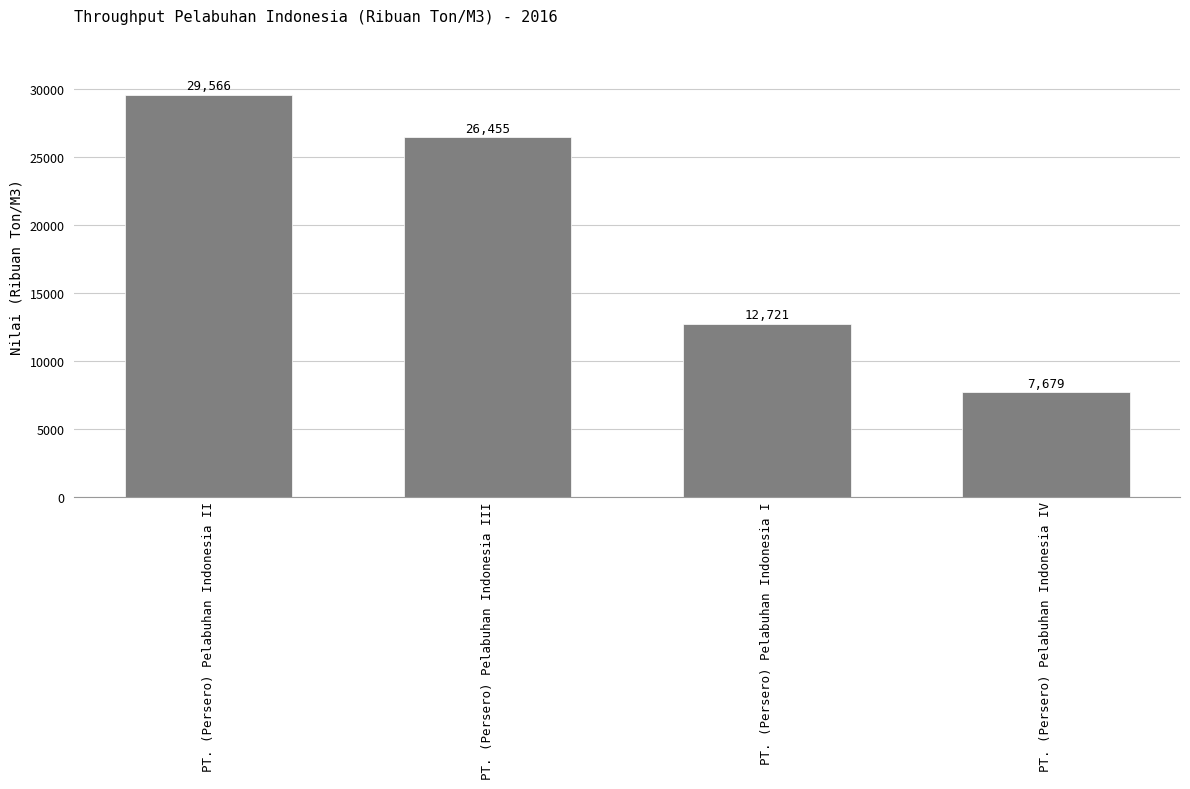

List the labels in order of value, largest first.

PT. (Persero) Pelabuhan Indonesia II, PT. (Persero) Pelabuhan Indonesia III, PT. (Persero) Pelabuhan Indonesia I, PT. (Persero) Pelabuhan Indonesia IV